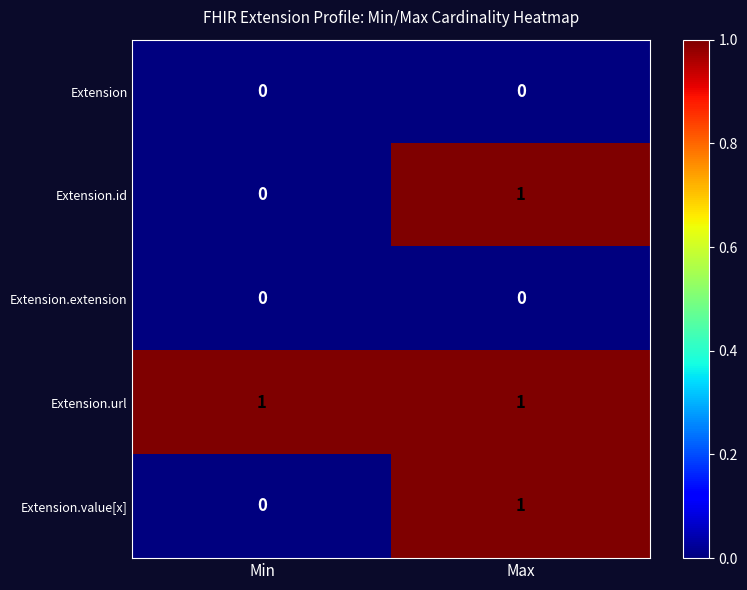

Where is Extension.id nearest to the value 0?

Min